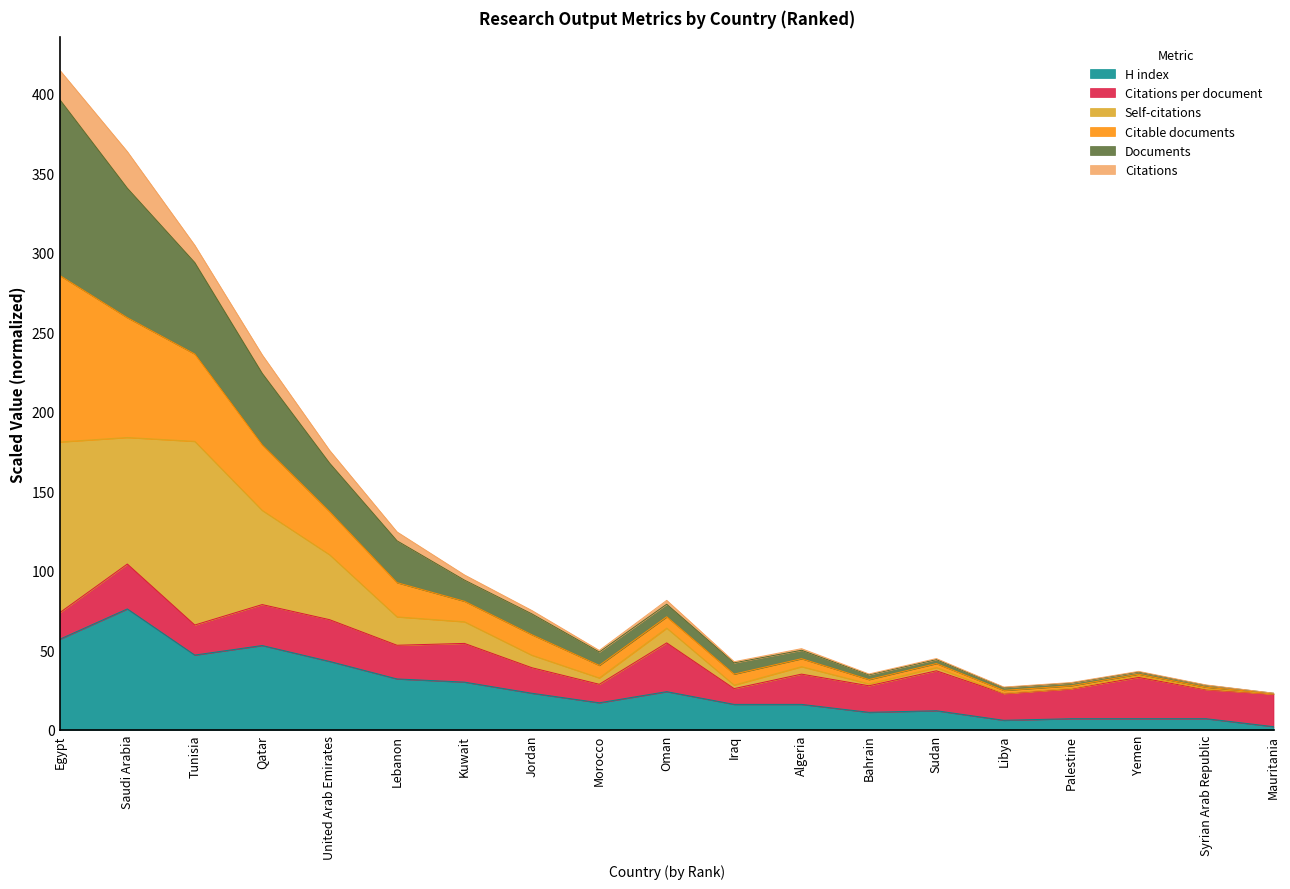

How many lines are shown in the chart?

6